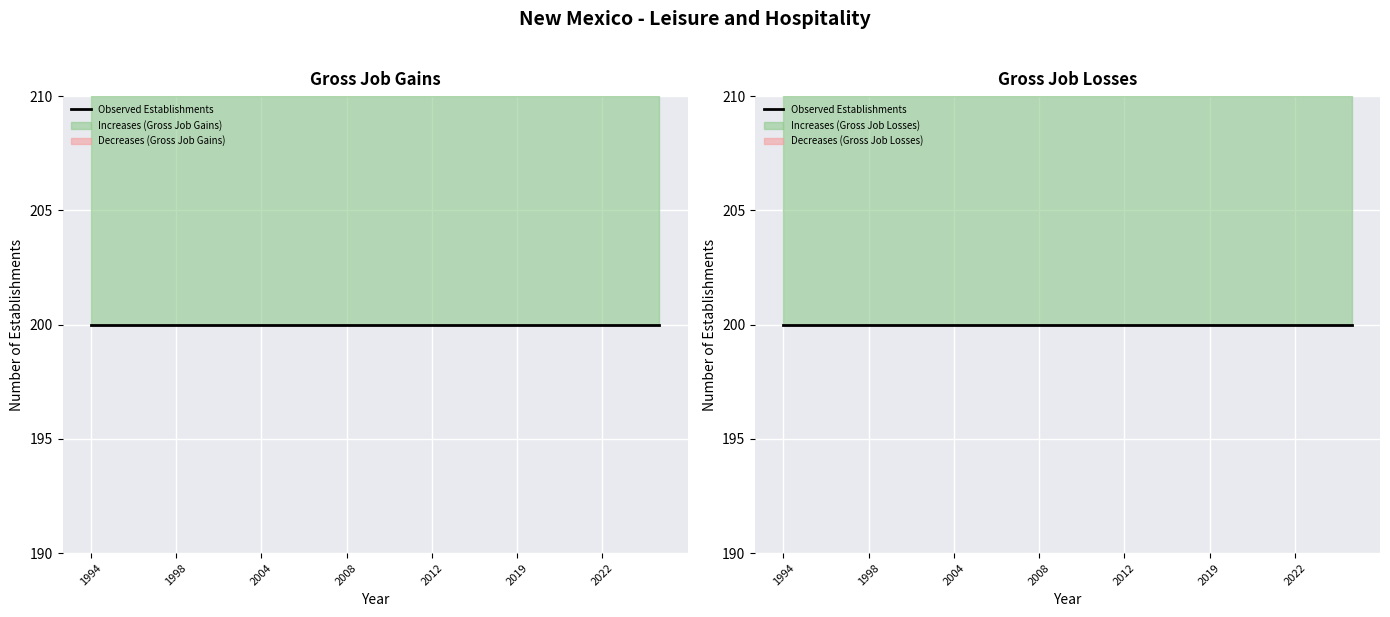

Which label corresponds to the largest value in the chart?

1994